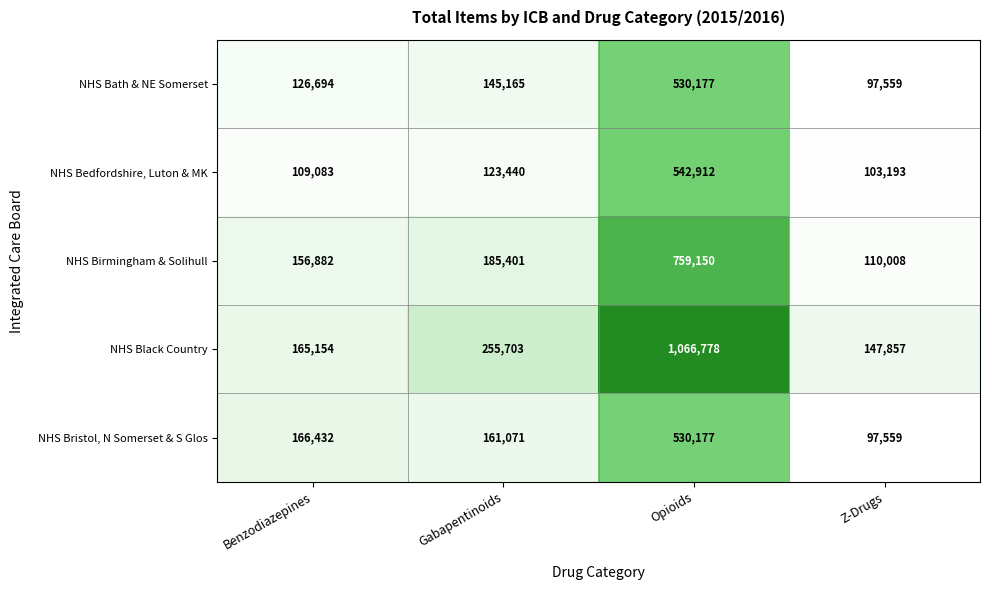

The value of NHS Bristol, N Somerset & S Glos at Opioids is 281989. True or false?

False